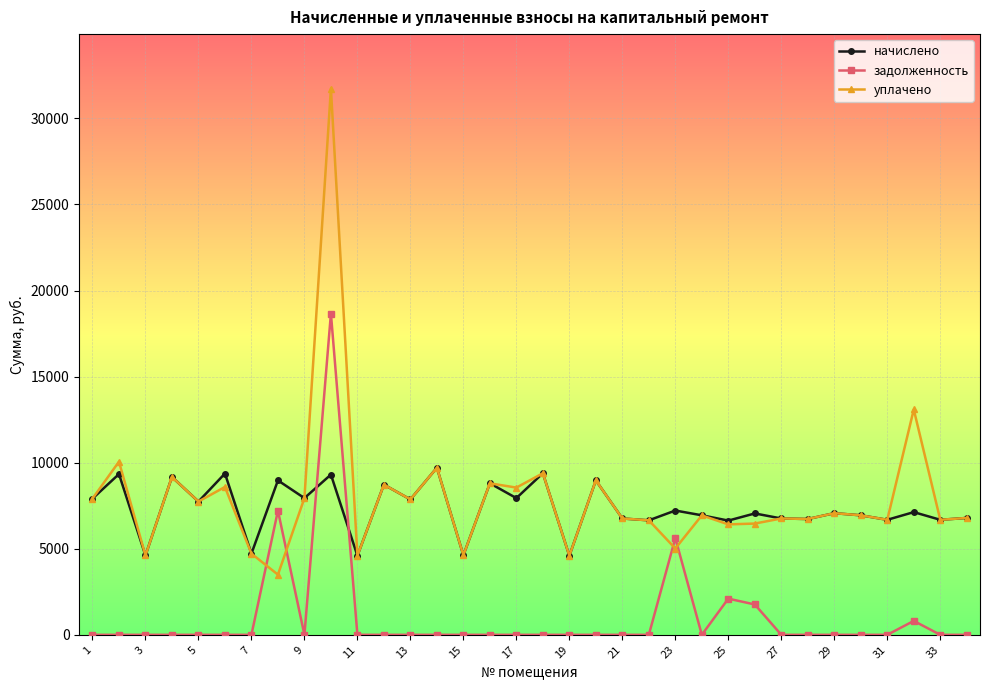

In начислено, how many points are lower than both neighbors (excluding endpoints)?

14